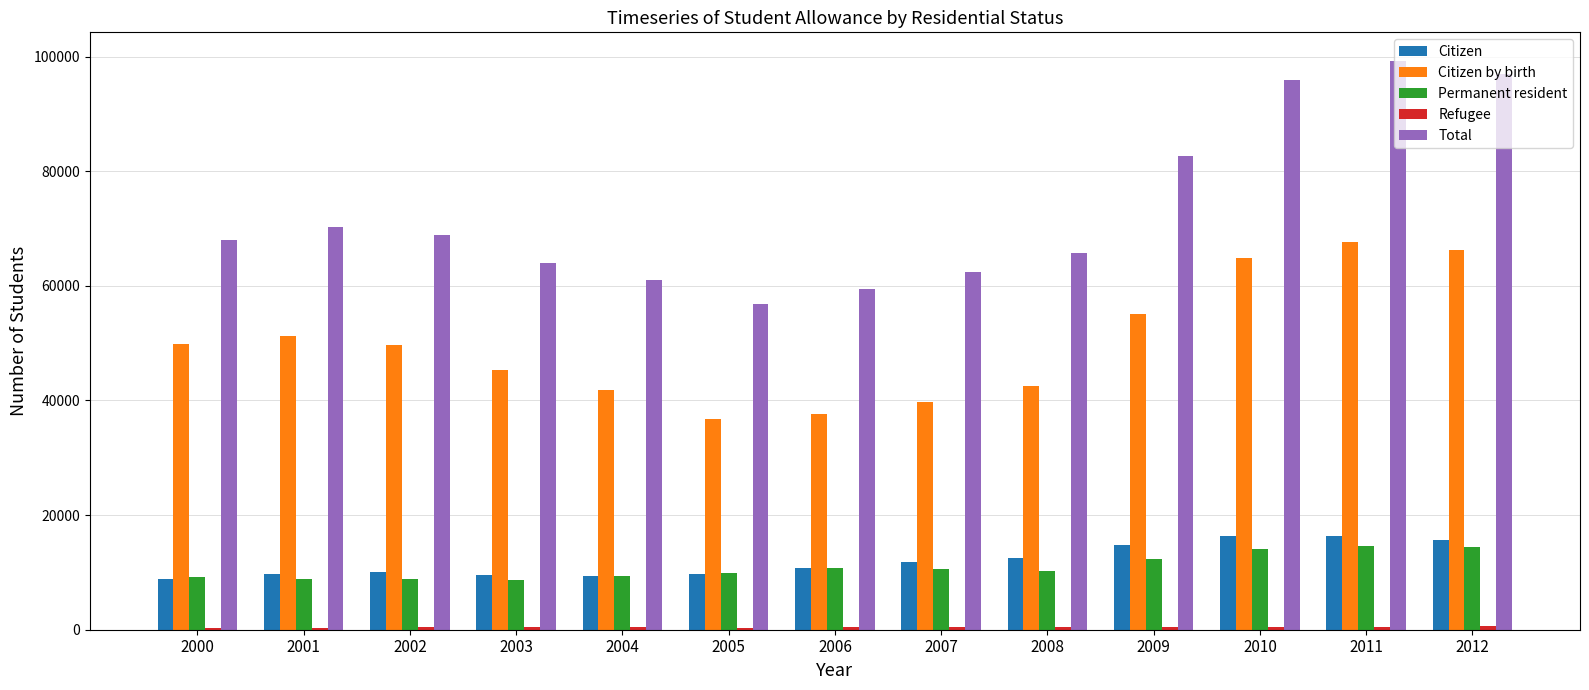

Which series has the largest total across all categories?

Total